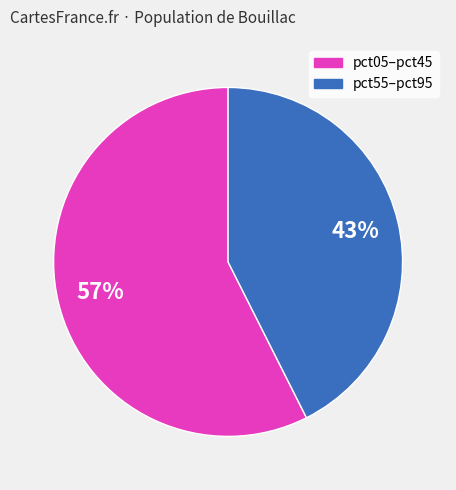

To the nearest percent, what is the average slice percentage?

50%